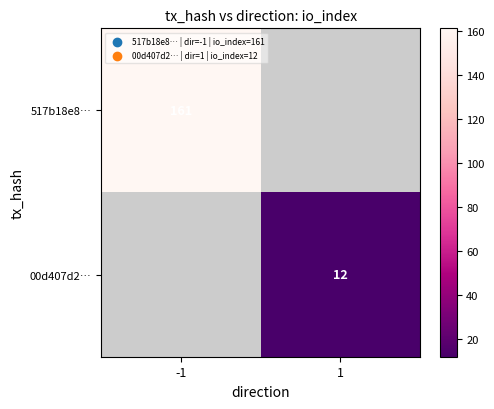

True or false: 00d407d2… has a value of 12 at 1.

True